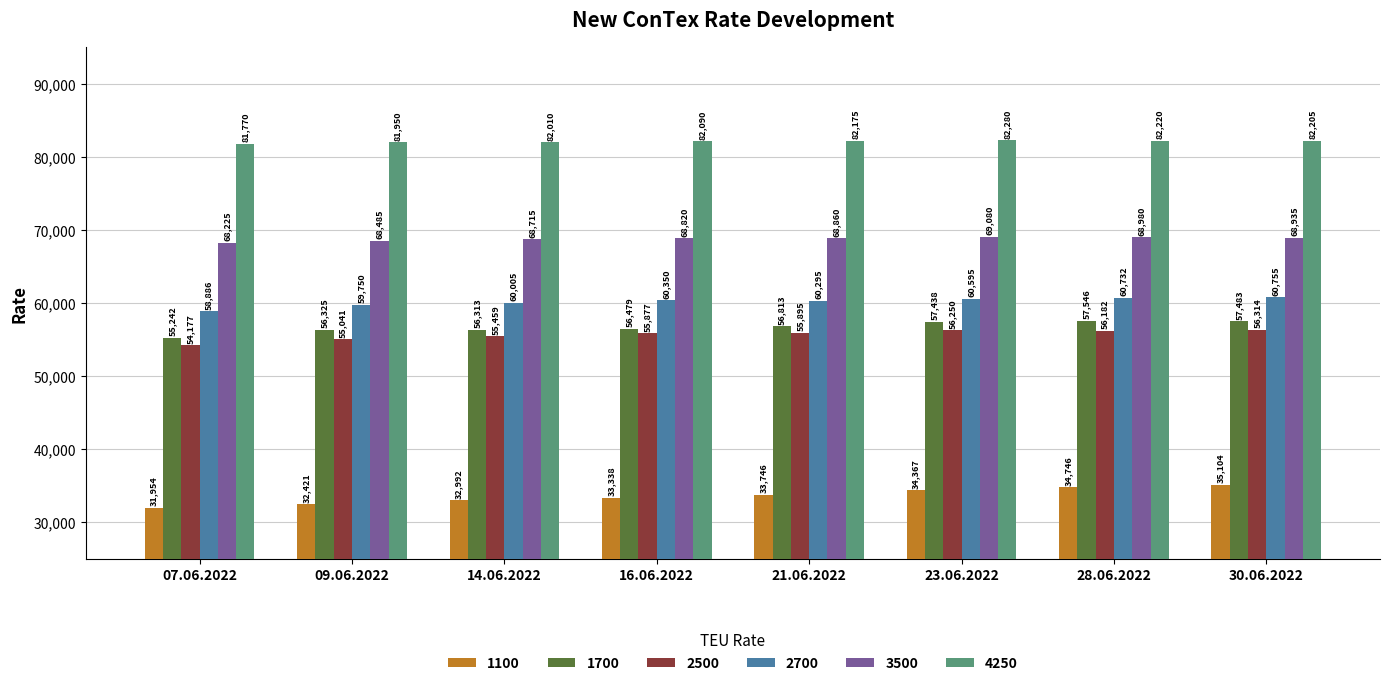

What is the difference between the highest and lowest values at 07.06.2022?

49816